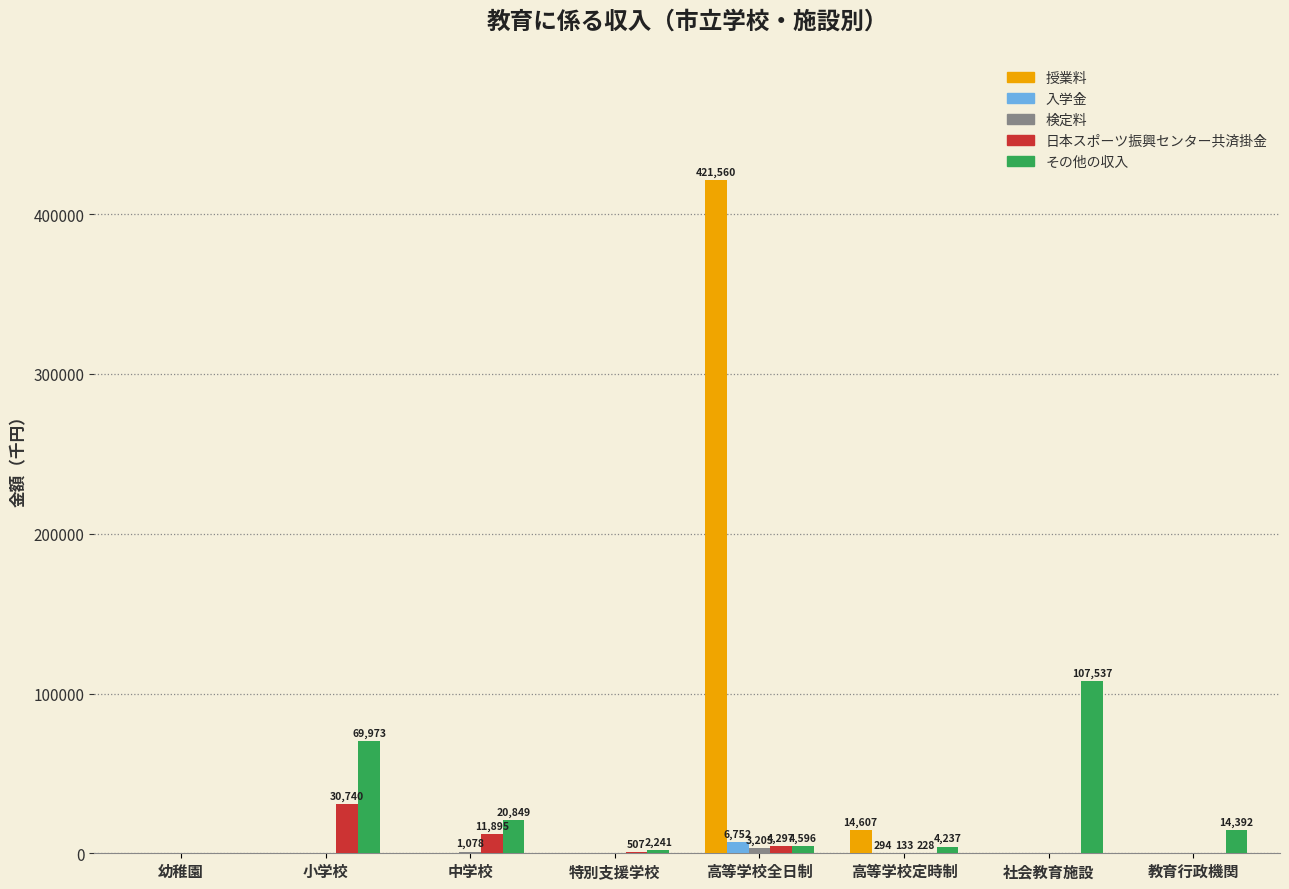

What is the sum of all 日本スポーツ振興センター共済掛金 values?

47667